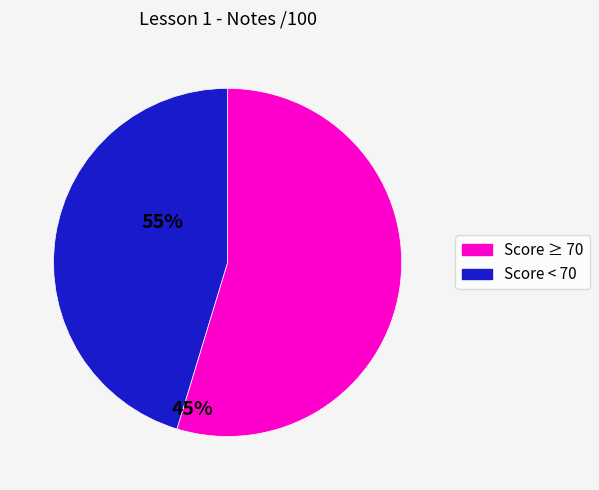

What is the smallest slice in the pie chart?

Score < 70